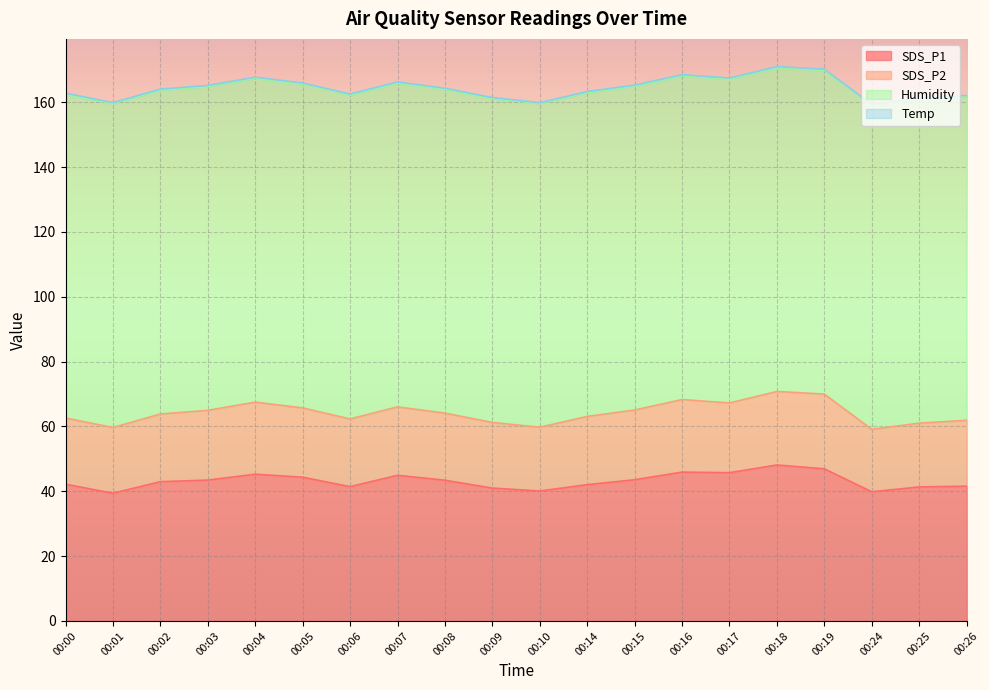

How many lines are shown in the chart?

4